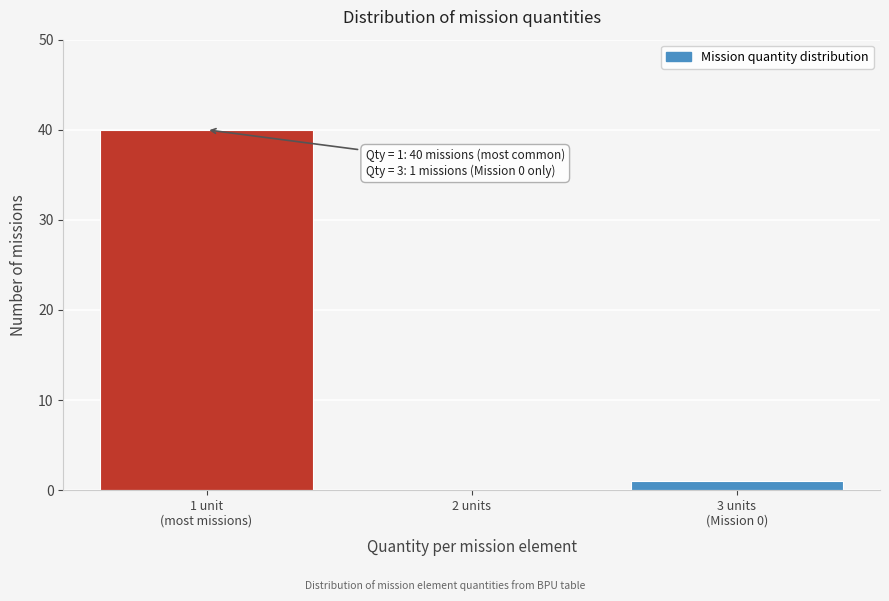

What is the sum of all values?

41